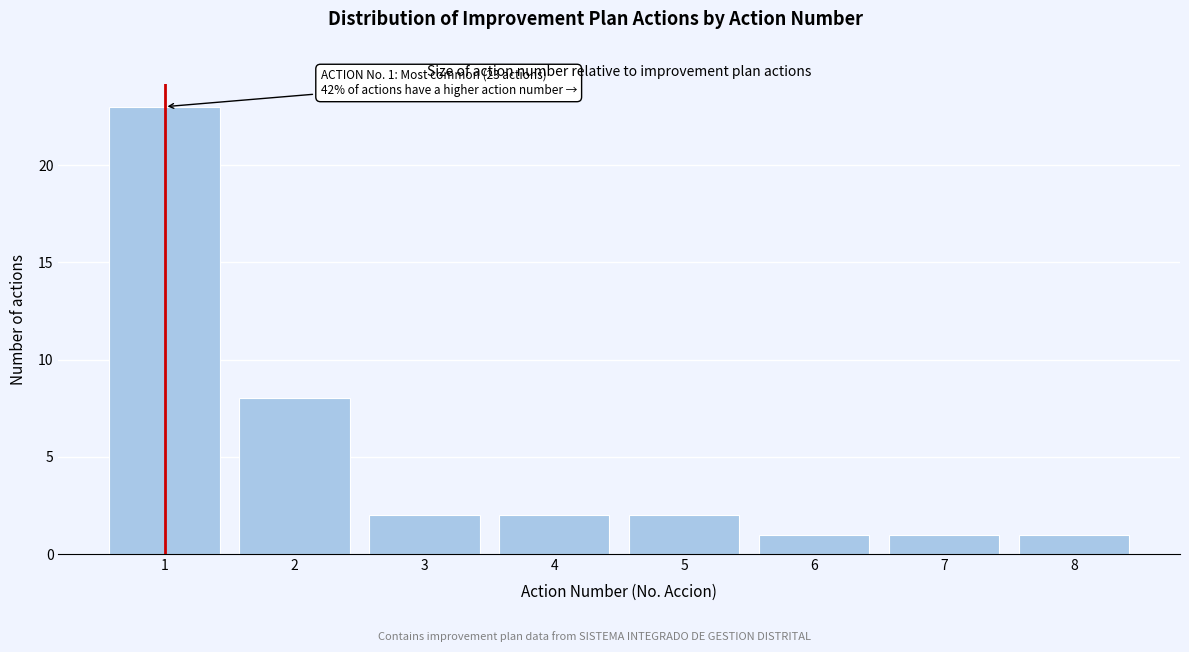

Reading left to right, what are all the values shown in this chart?

23	8	2	2	2	1	1	1